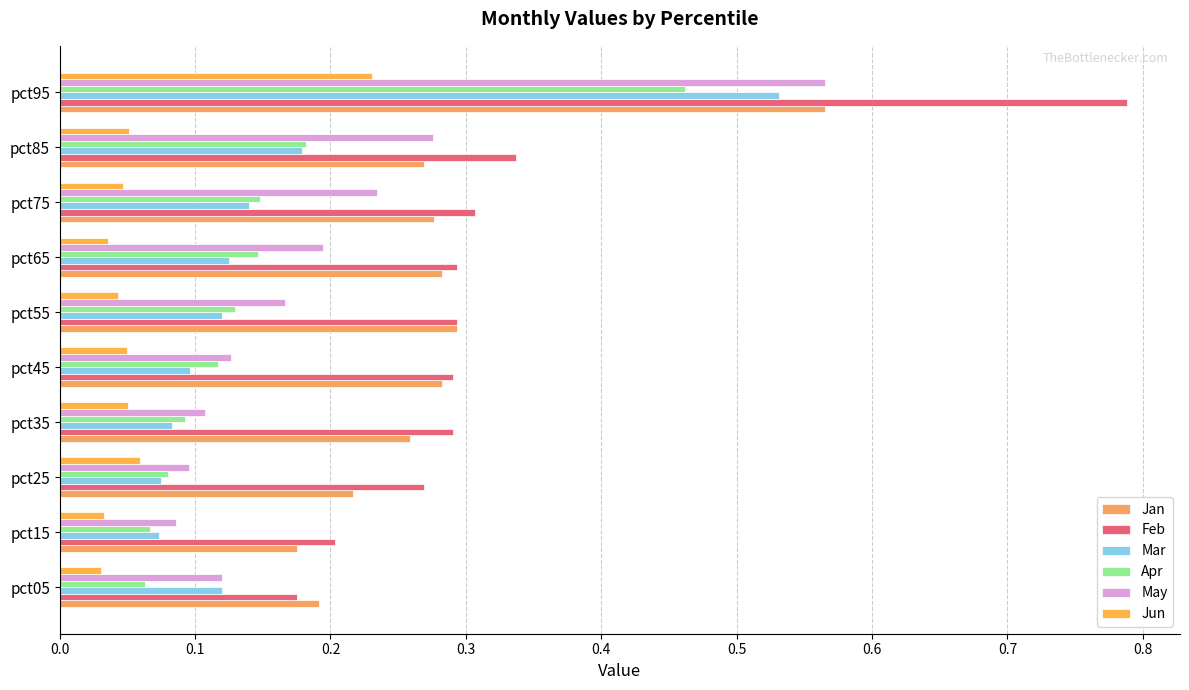

At which label does Feb reach its peak?

pct95